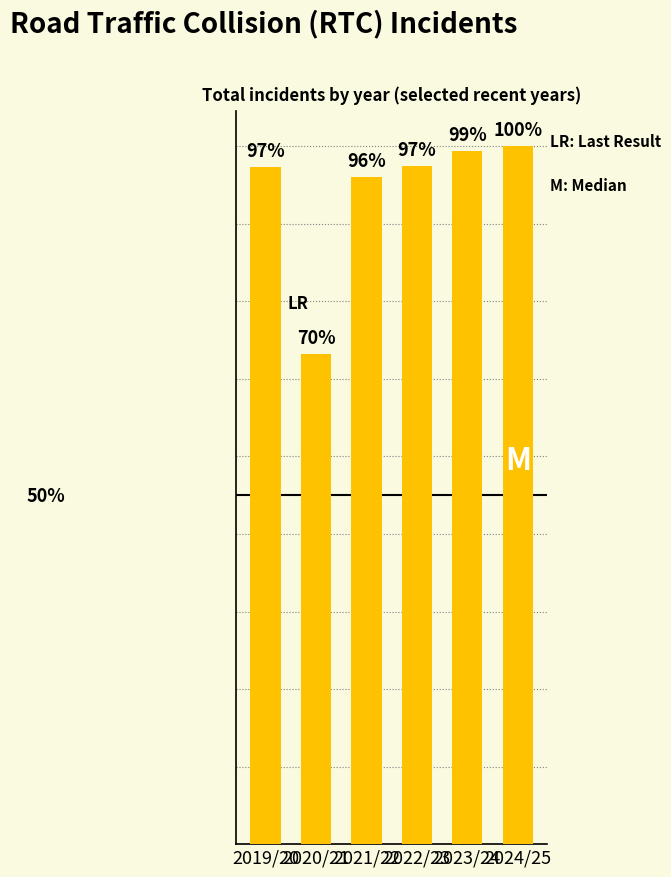

Are the bars horizontal?

No